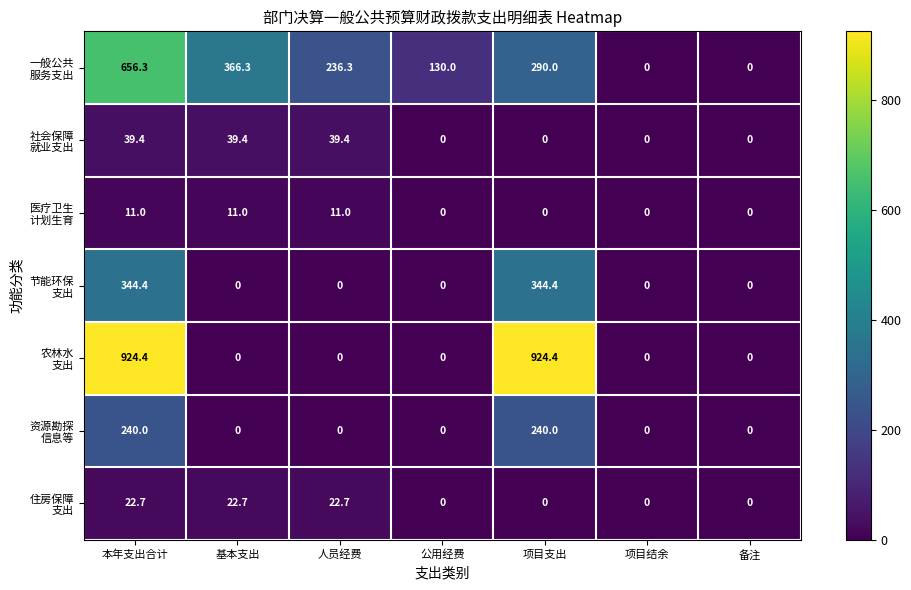

What is the total value across all series at 人员经费?

309.4